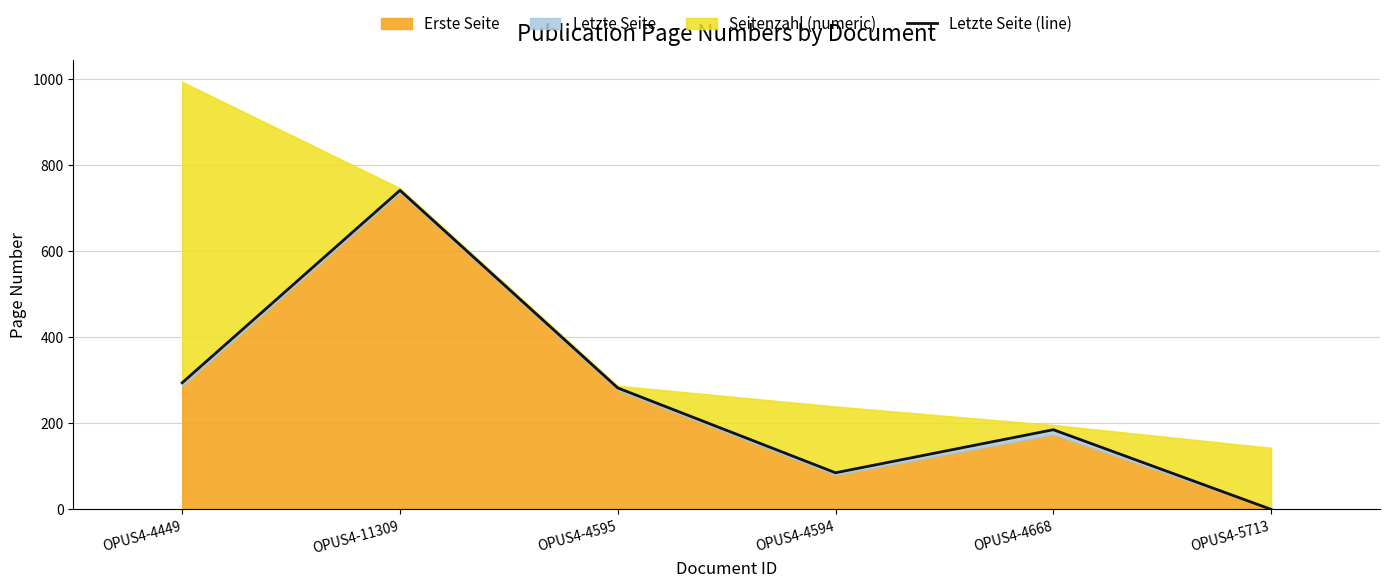

Reading left to right, list all the values displayed in this chart.

OPUS4-4449=294	OPUS4-11309=741	OPUS4-4595=282	OPUS4-4594=85	OPUS4-4668=185	OPUS4-5713=0